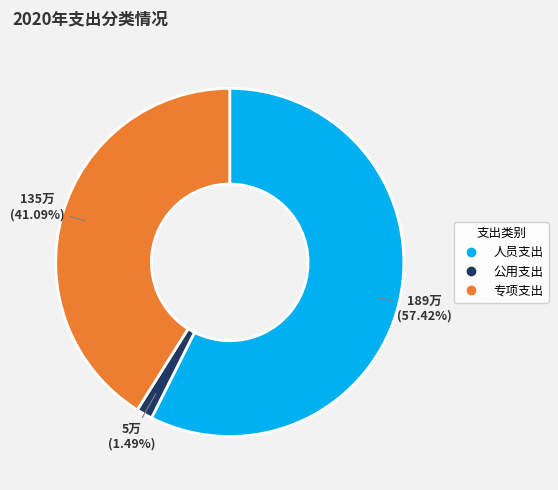

Rank the categories by value from highest to lowest.

人员支出, 专项支出, 公用支出